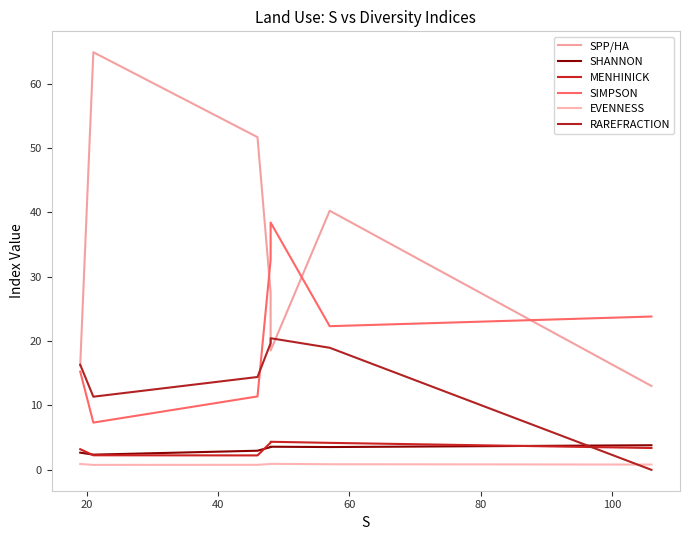

Count the number of data series in this chart.

6